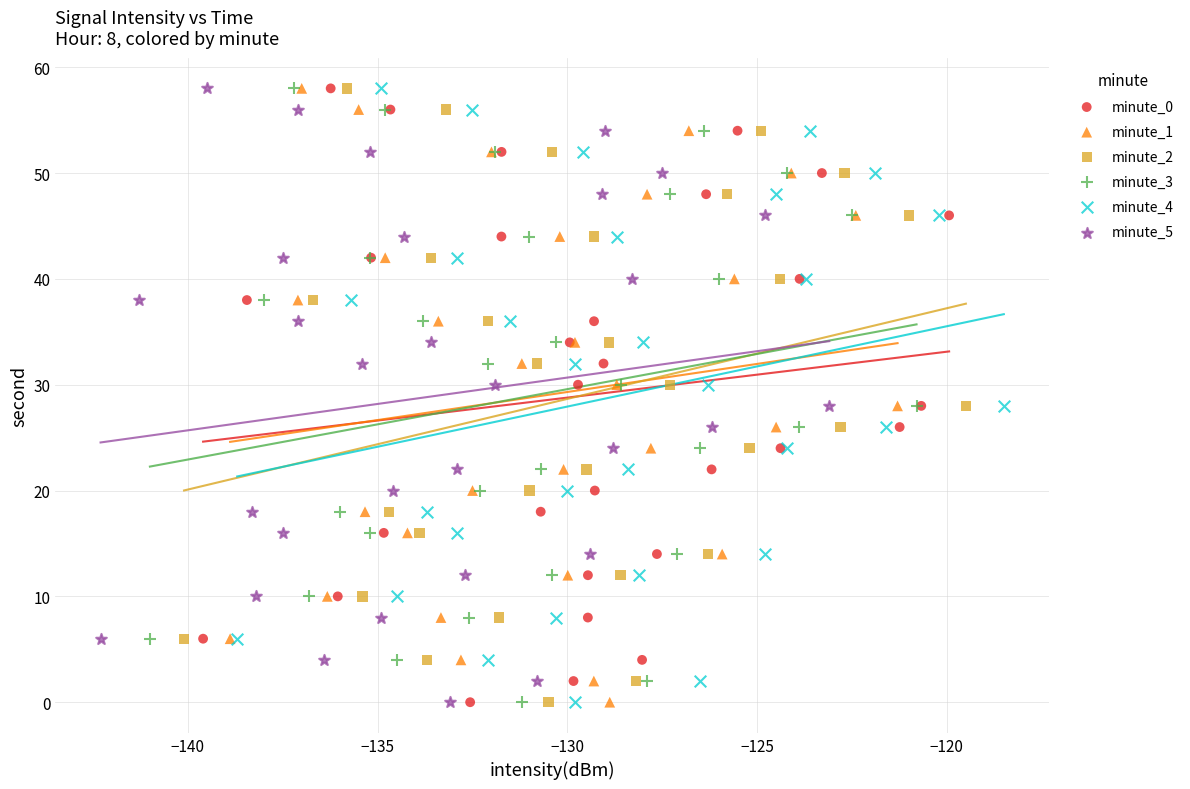

What are all the series names shown in the legend?

minute_0, minute_1, minute_2, minute_3, minute_4, minute_5